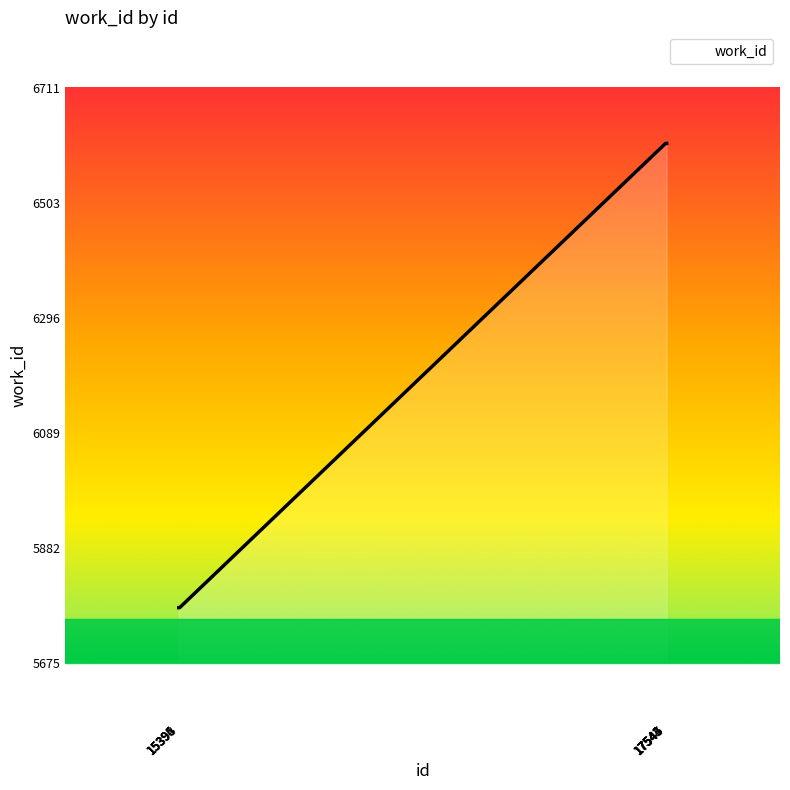

The chart shows a value of 3083 at 17545. True or false?

False